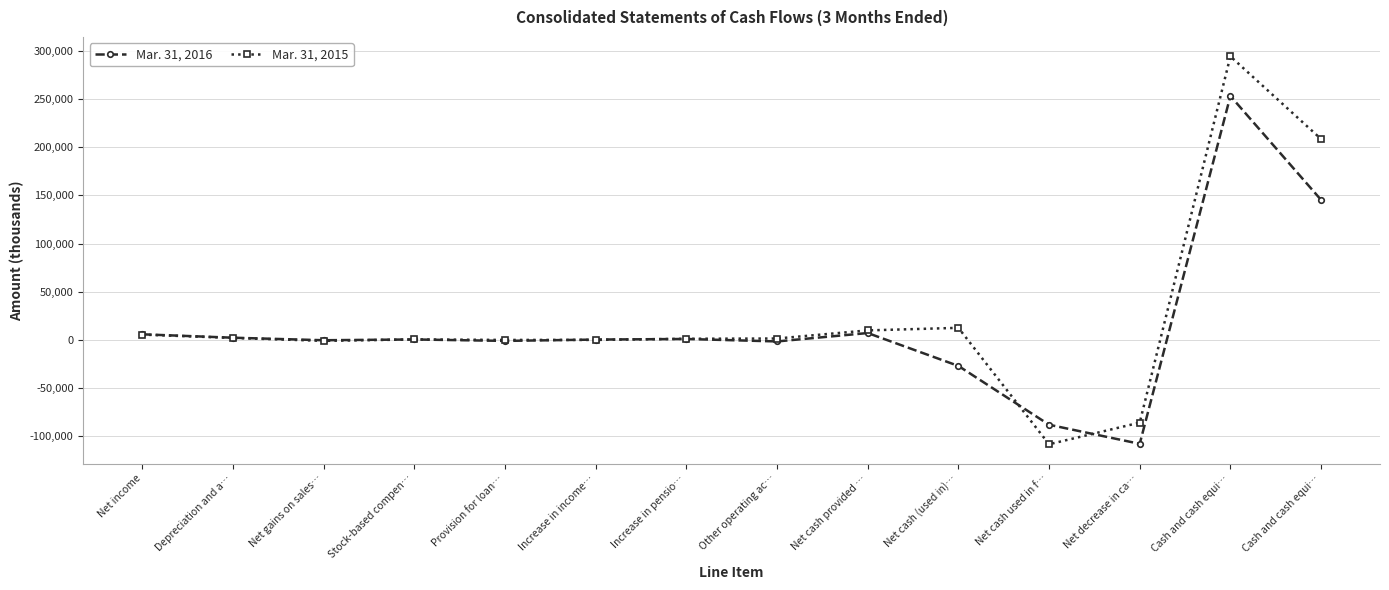

Reading right to left, list all the values displayed in this chart.

Mar. 31, 2016: Cash and cash equi…=145346	Cash and cash equi…=253172	Net decrease in ca…=-107826	Net cash used in f…=-88009	Net cash (used in)…=-26979	Net cash provided …=7162	Other operating ac…=-1552	Increase in pensio…=1005	Increase in income…=378	Provision for loan…=-1000	Stock-based compen…=499	Net gains on sales…=-308	Depreciation and a…=2307	Net income=5833
Mar. 31, 2015: Cash and cash equi…=208515	Cash and cash equi…=294335	Net decrease in ca…=-85820	Net cash used in f…=-108279	Net cash (used in)…=12555	Net cash provided …=9904	Other operating ac…=1475	Increase in pensio…=1210	Increase in income…=31	Provision for loan…=0	Stock-based compen…=517	Net gains on sales…=-949	Depreciation and a…=2081	Net income=5539